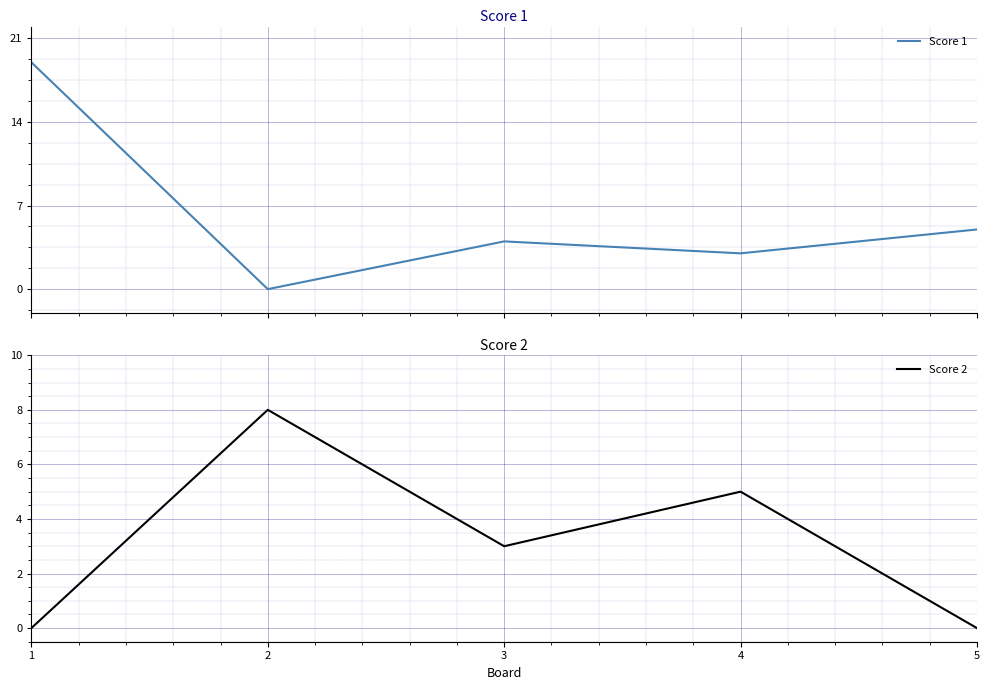

Which category has the lowest value in the Score 1 series?

2